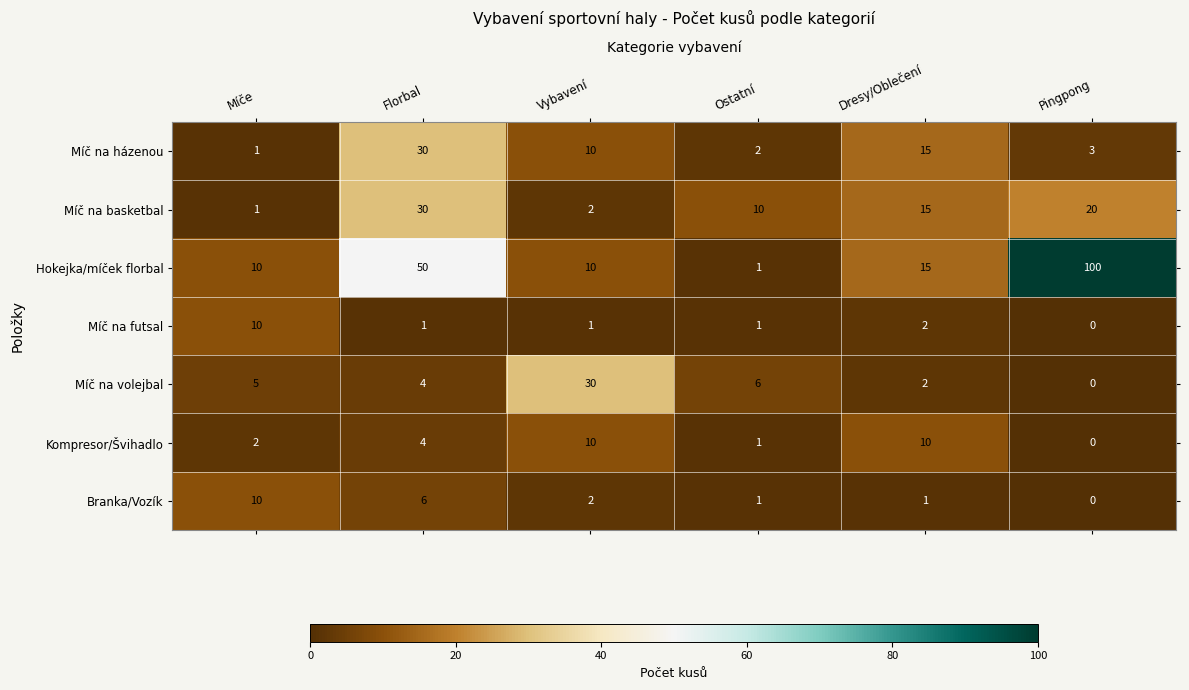

At which category is the sum across all series the highest?

Florbal